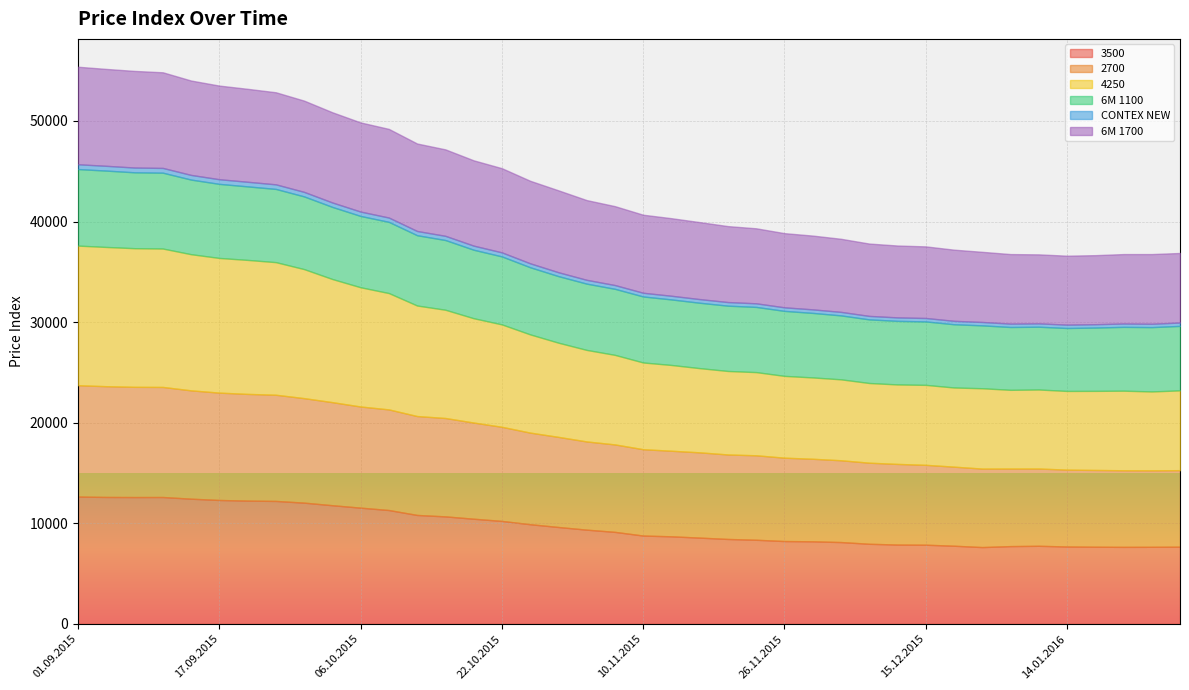

Where is the first local minimum for 4250?

10.12.2015